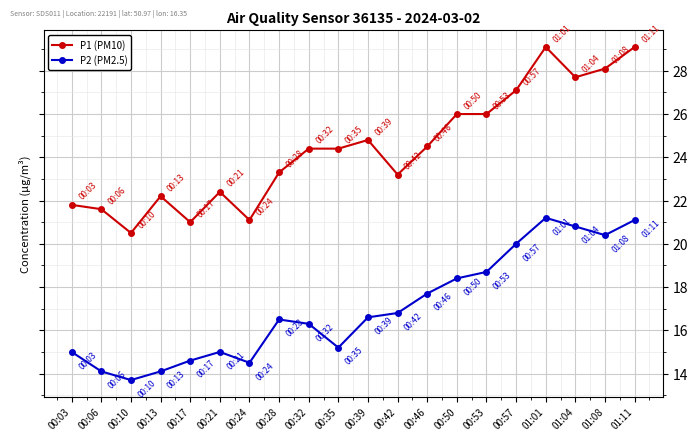

In P2 (PM2.5), how many points are higher than both neighbors (excluding endpoints)?

3